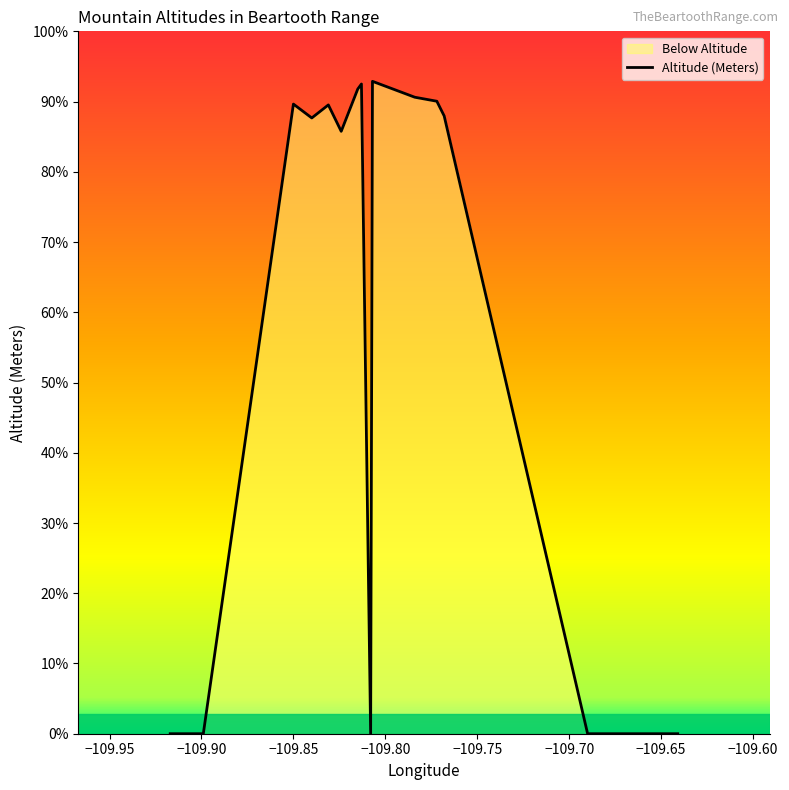

Reading right to left, what are all the values shown in this chart?

0	0	3694	3782	3806	3901	0	3885	3855	3602	3760	3682	3765	0	0